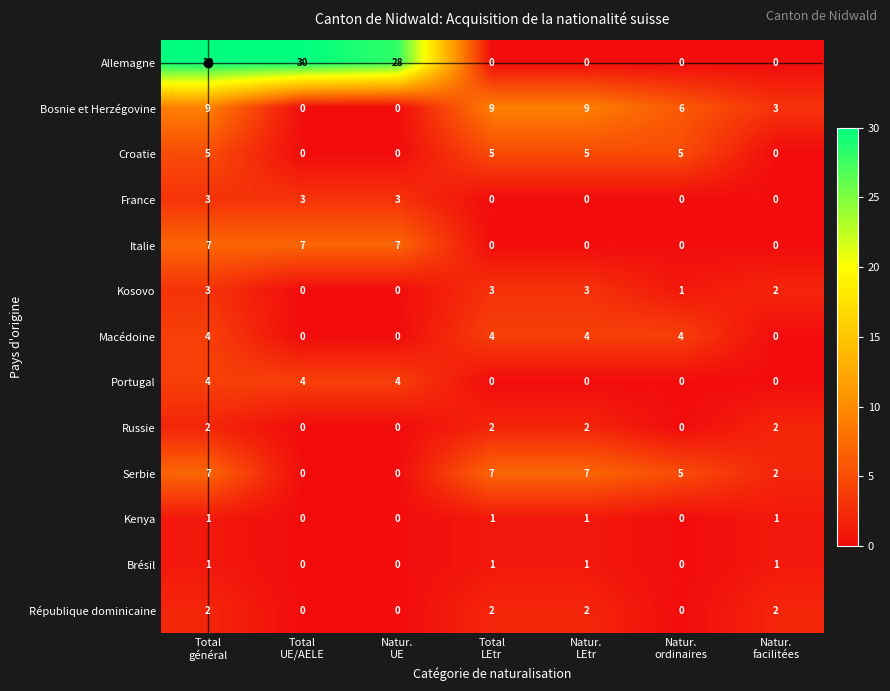

What is the difference between the maximum and minimum values in the Allemagne series?

30